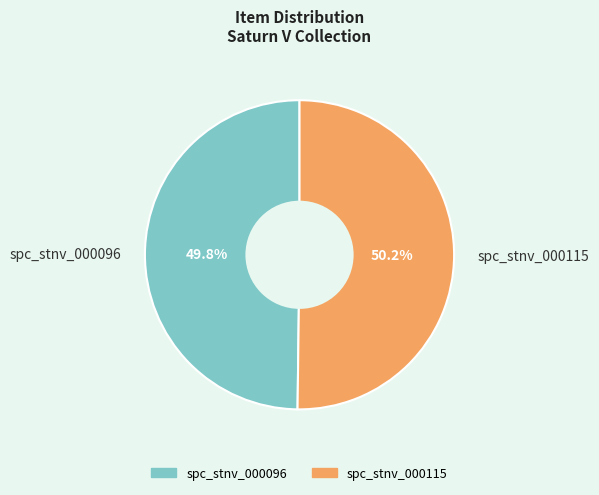

What is the ratio of the value at spc_stnv_000115 to the value at spc_stnv_000096?

1.0